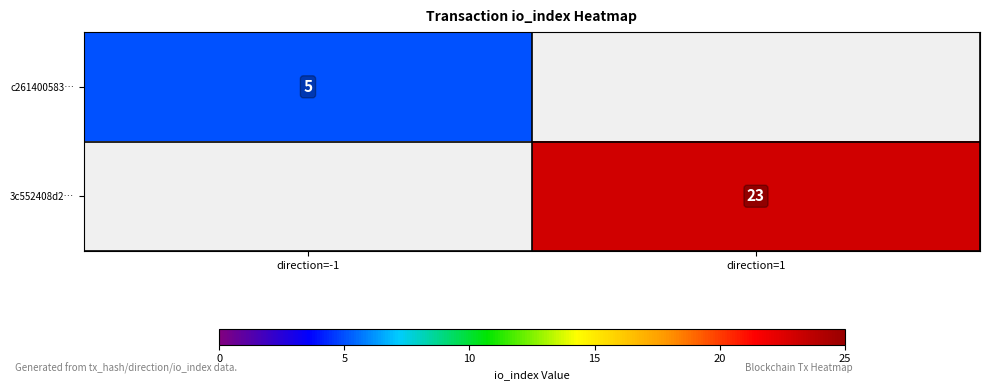

Between direction=-1 and direction=1, which is larger?

direction=1